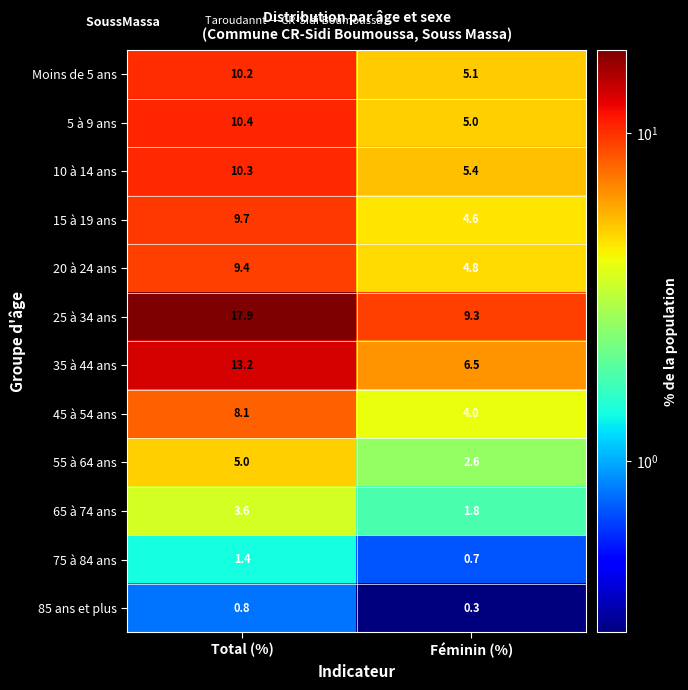

True or false: 75 à 84 ans has a value of 0.2 at Féminin (%).

False